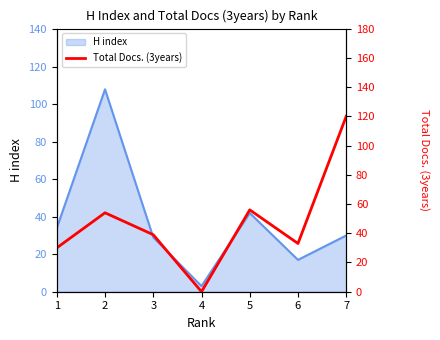

Is it true that H index equals 49 at 3?

False